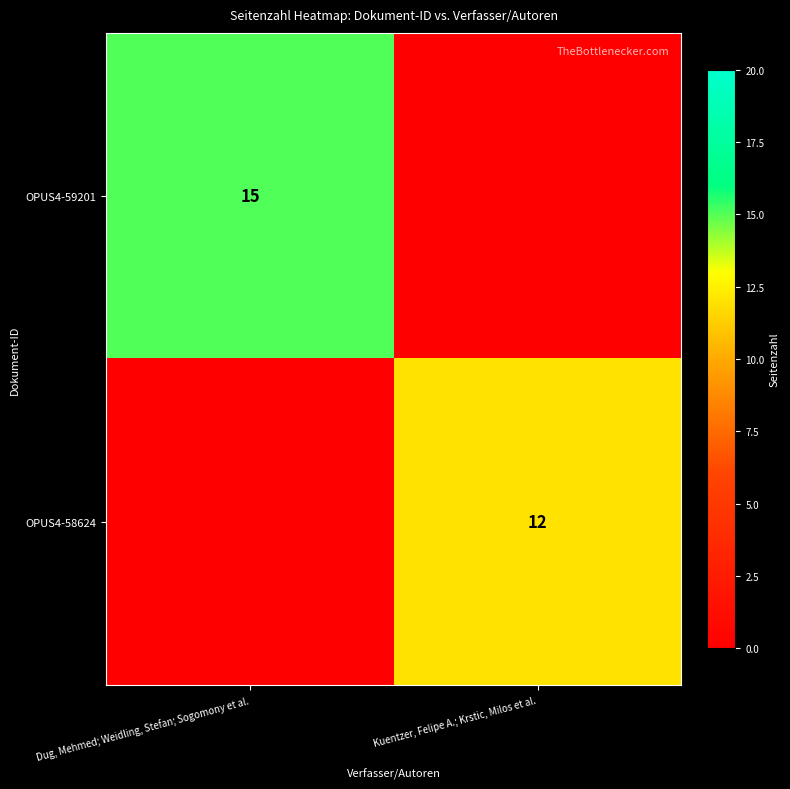

The value of OPUS4-59201 at Dug, Mehmed; Weidling, Stefan; Sogomony et al. is 15. True or false?

True